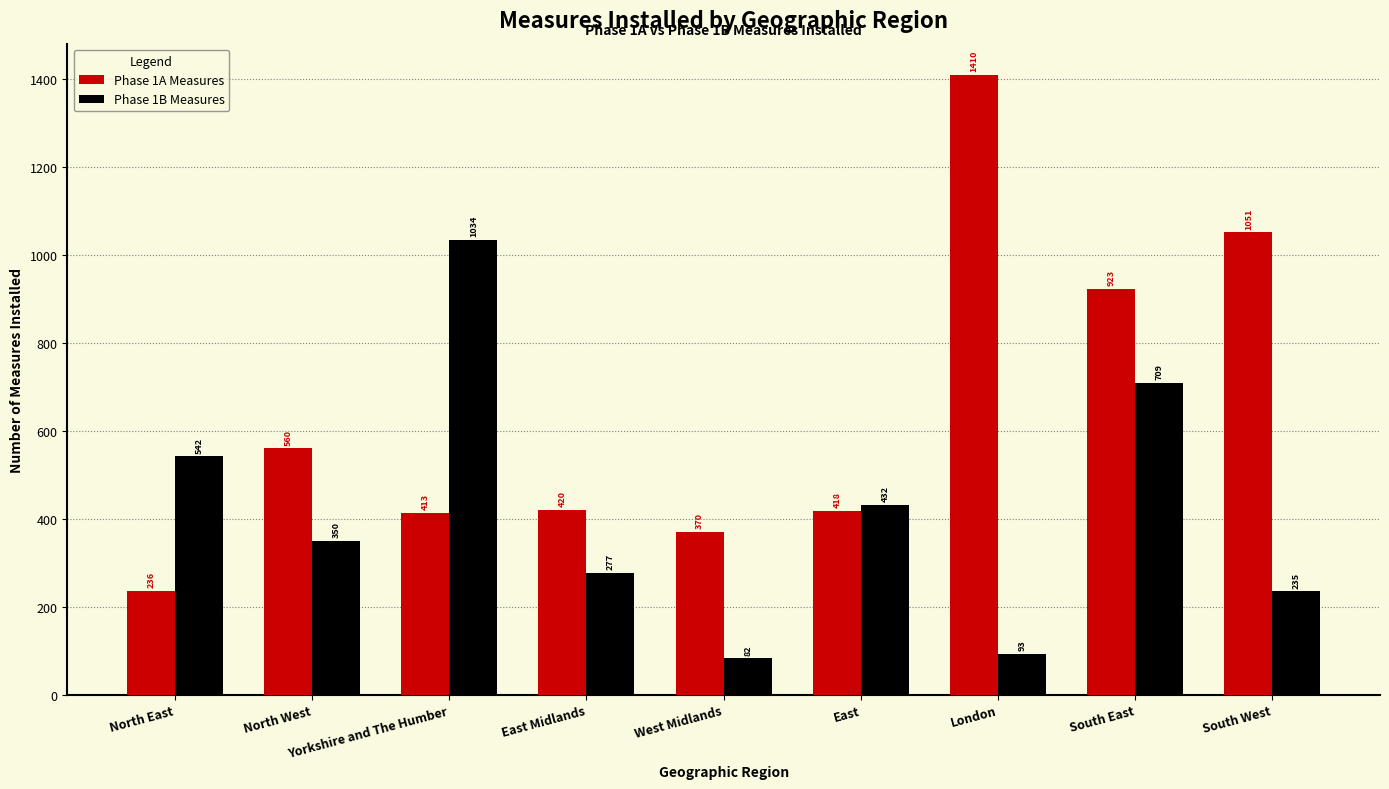

Where does the Phase 1A Measures series first go above 420?

North West